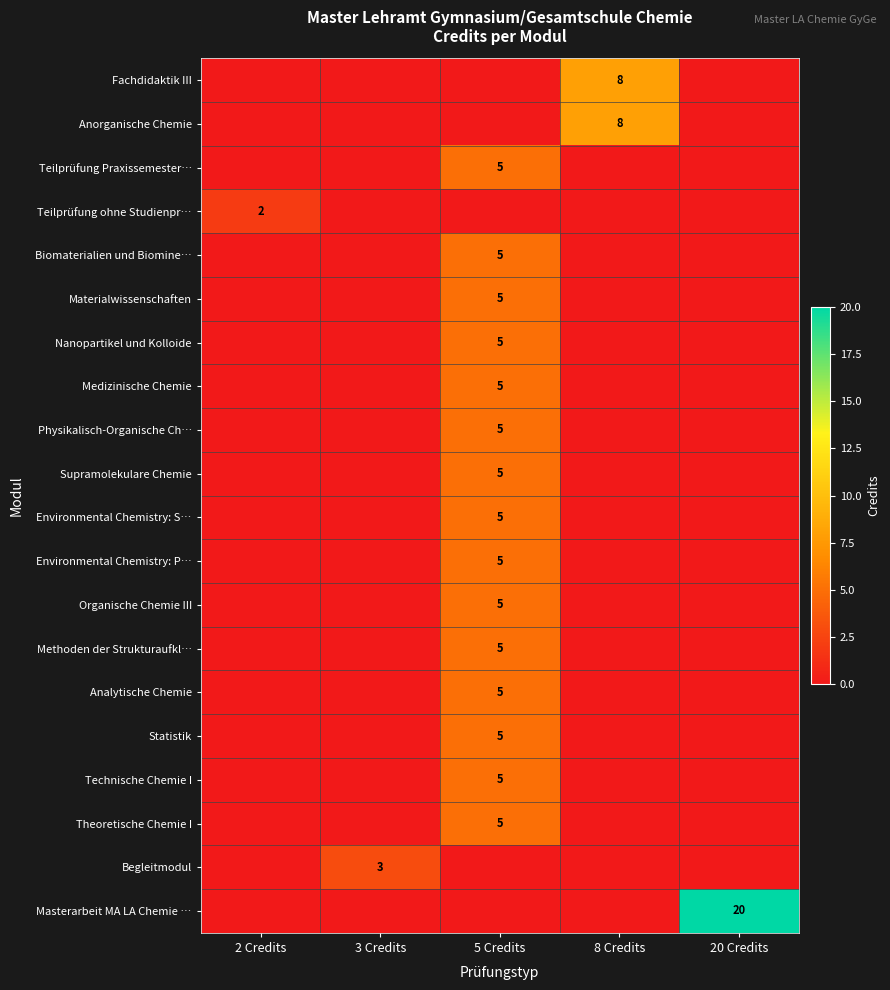

The value of Methoden der Strukturaufkl… at 5 Credits is 5. True or false?

True